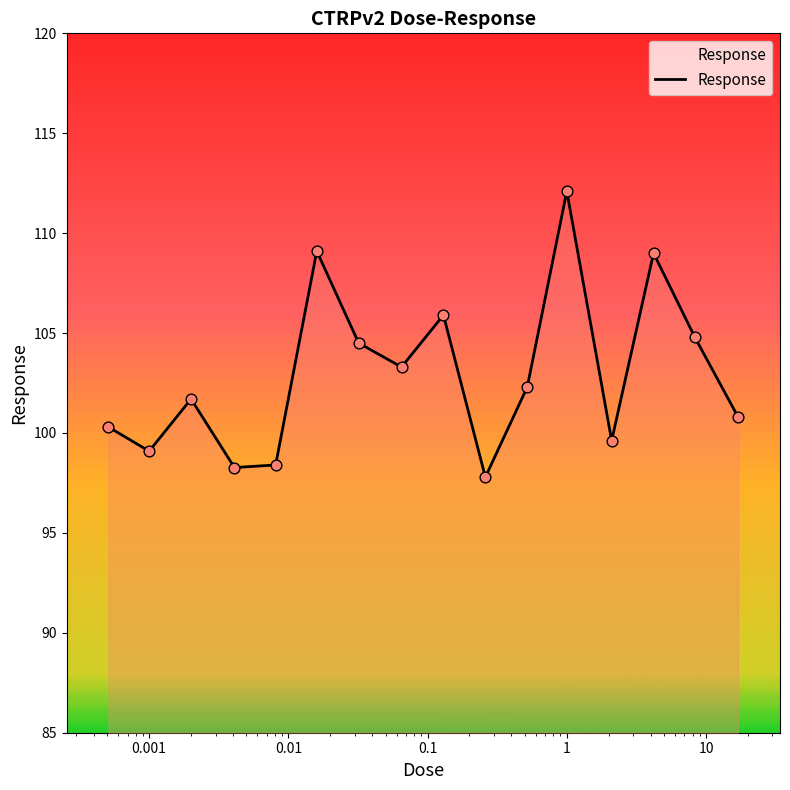

What is the difference between the maximum and minimum values?

14.3